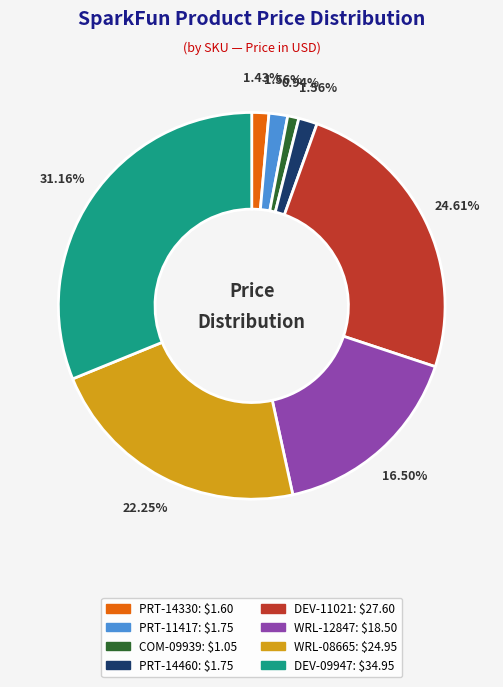

Does any single category account for the majority?

No